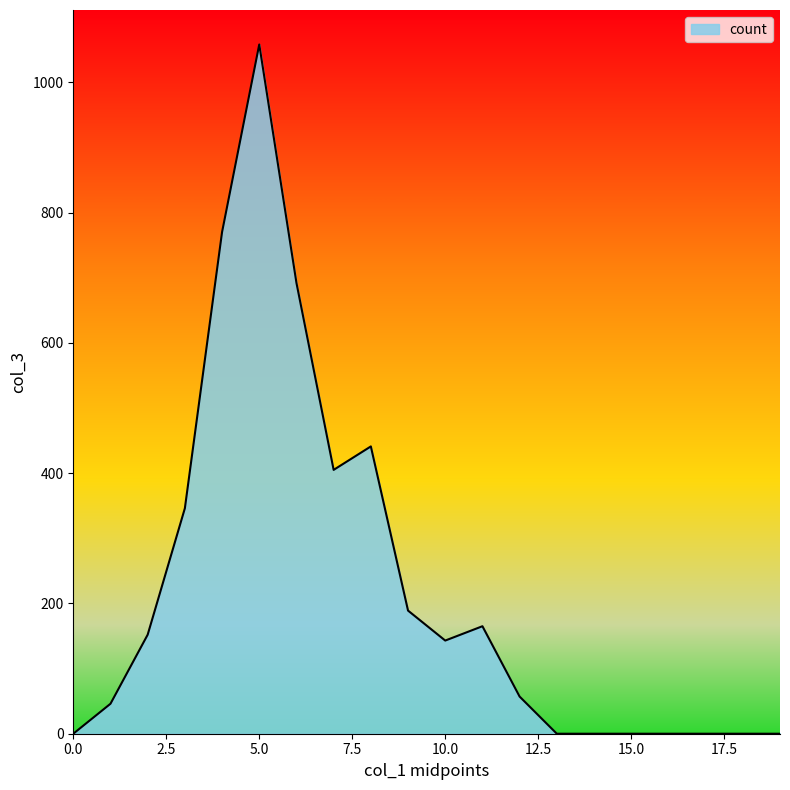

True or false: the data has more than 1 interior local peaks.

True